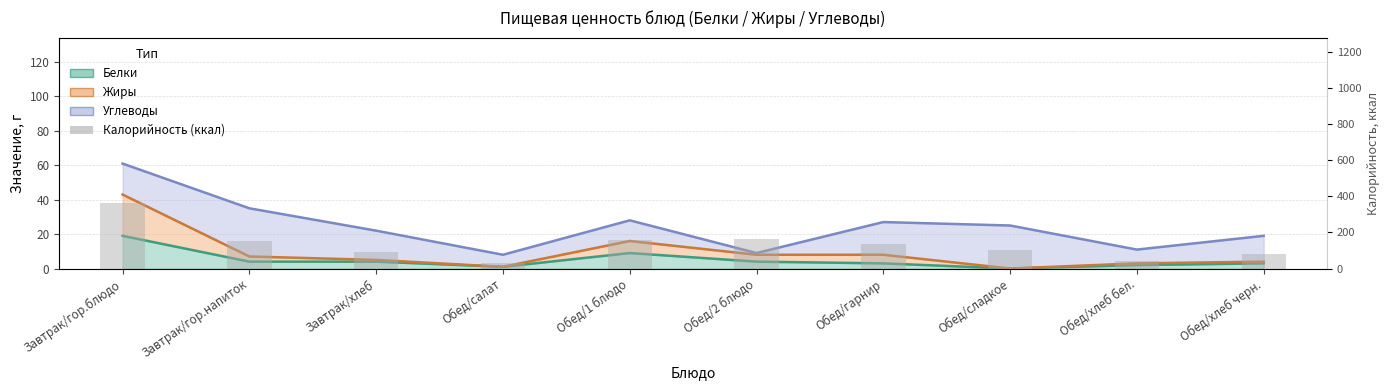

What position from the left is Обед/1 блюдо?

5